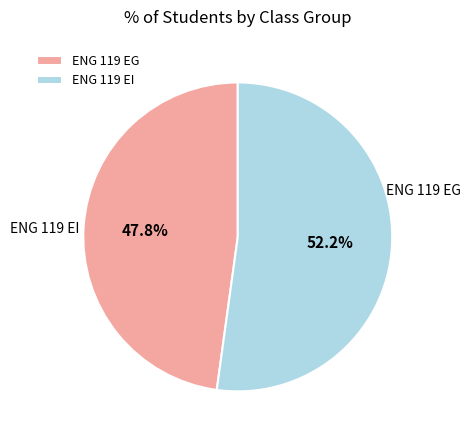

Which category has the biggest portion of the pie?

ENG 119 EI